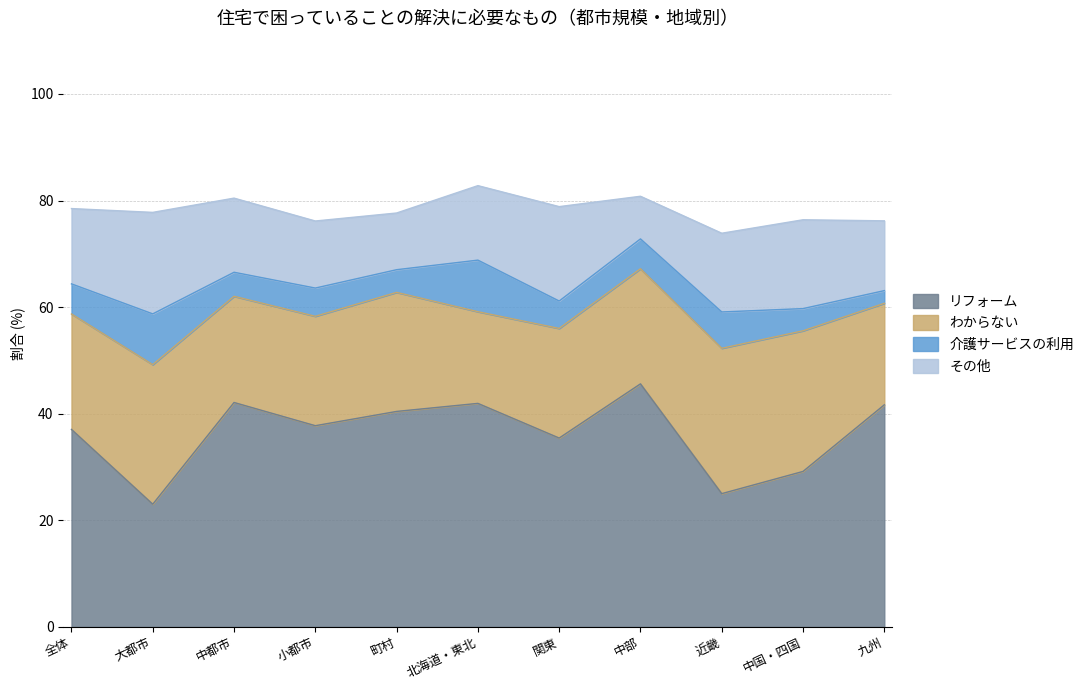

Between 町村 and 中部, which series saw the biggest shift?

リフォーム